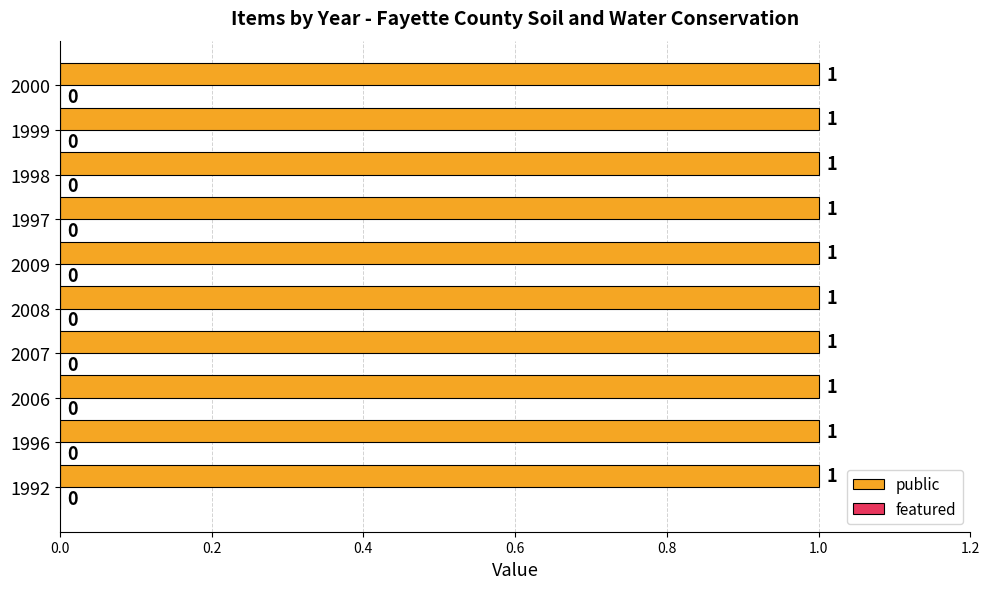

What position from the left is 2006?

3